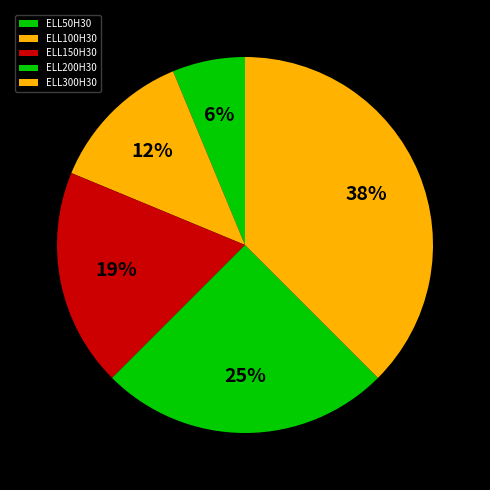

How many slices are in this pie chart?

5